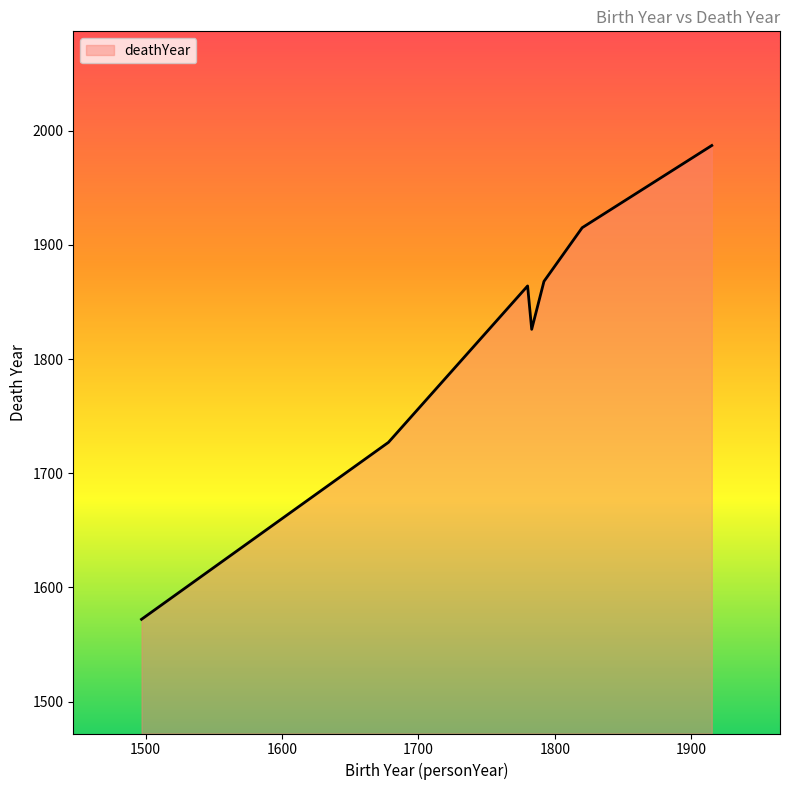

Count the number of data series in this chart.

1